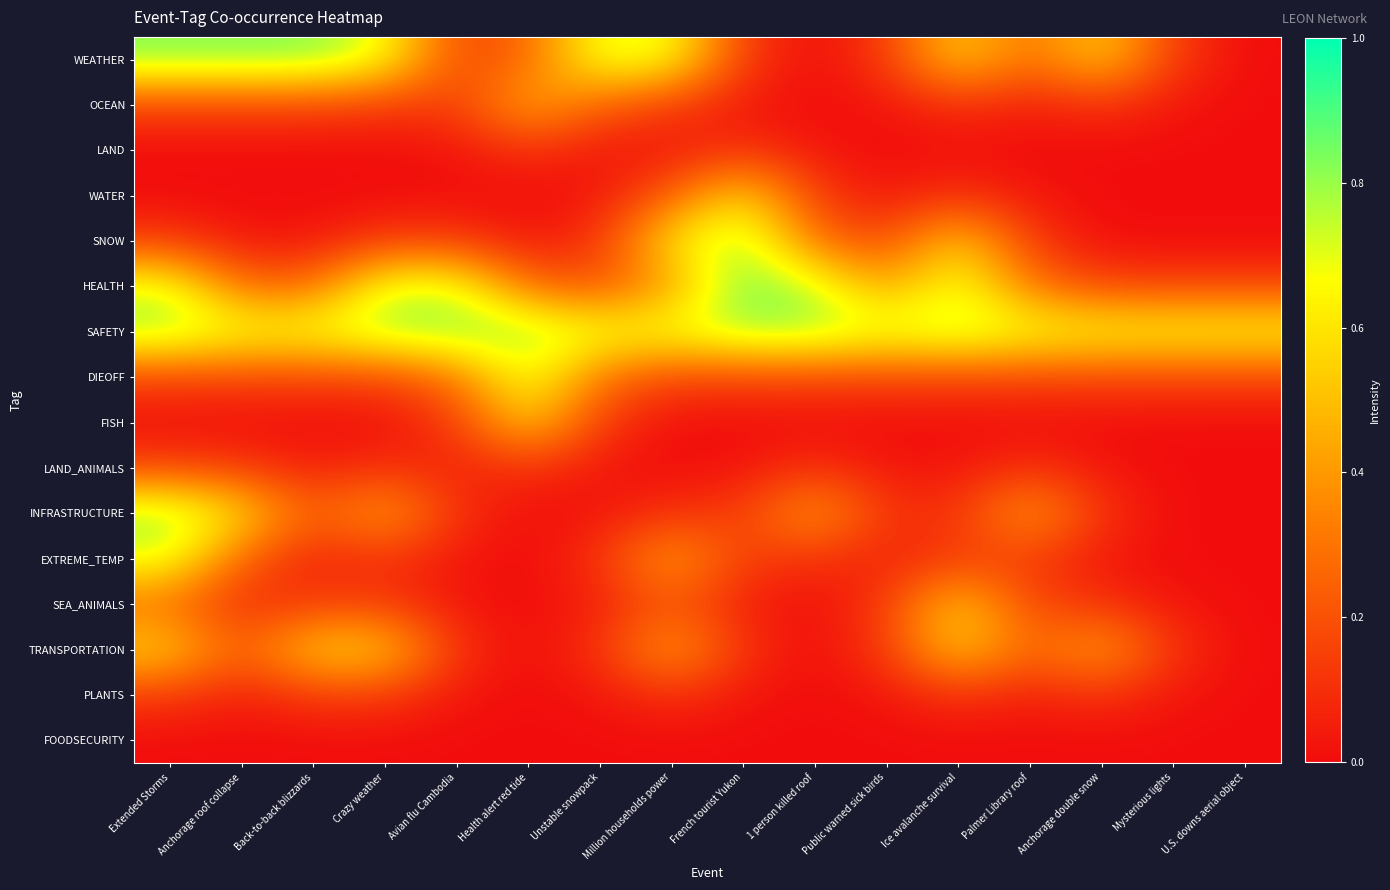

How many distinct data groups are displayed?

16